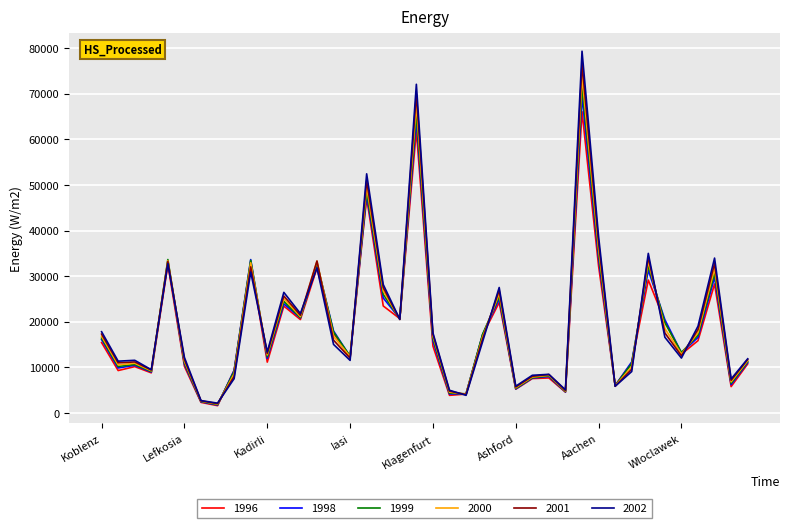

In 1996, how many points are lower than both neighbors (excluding endpoints)?

13